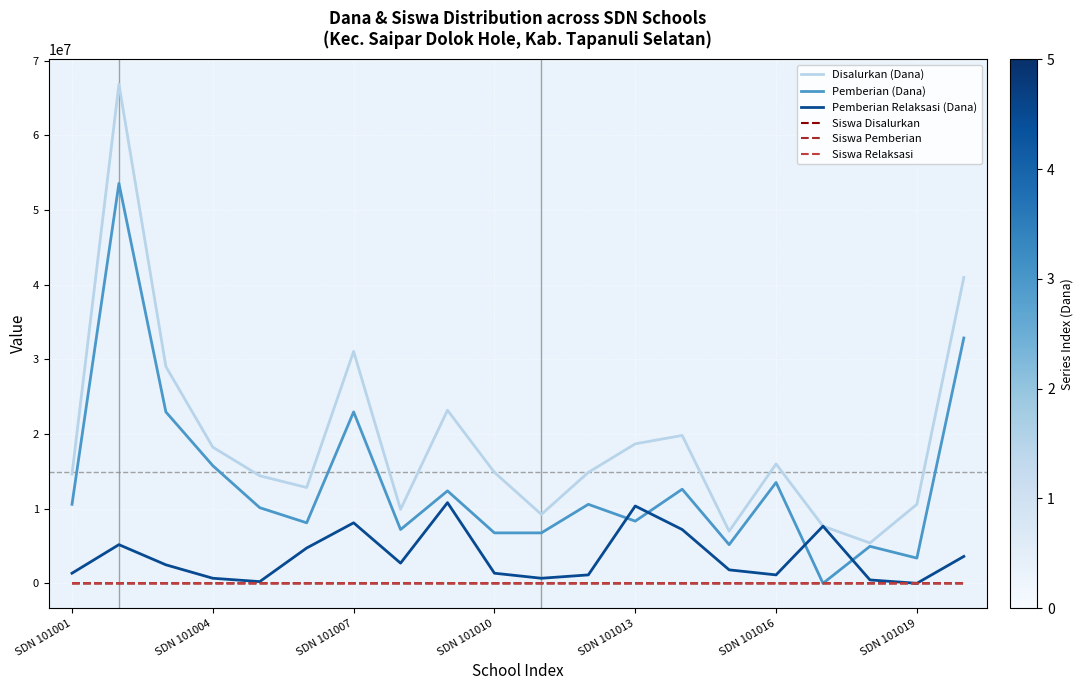

What is the sum of all Pemberian Relaksasi (Dana) values?

71550000